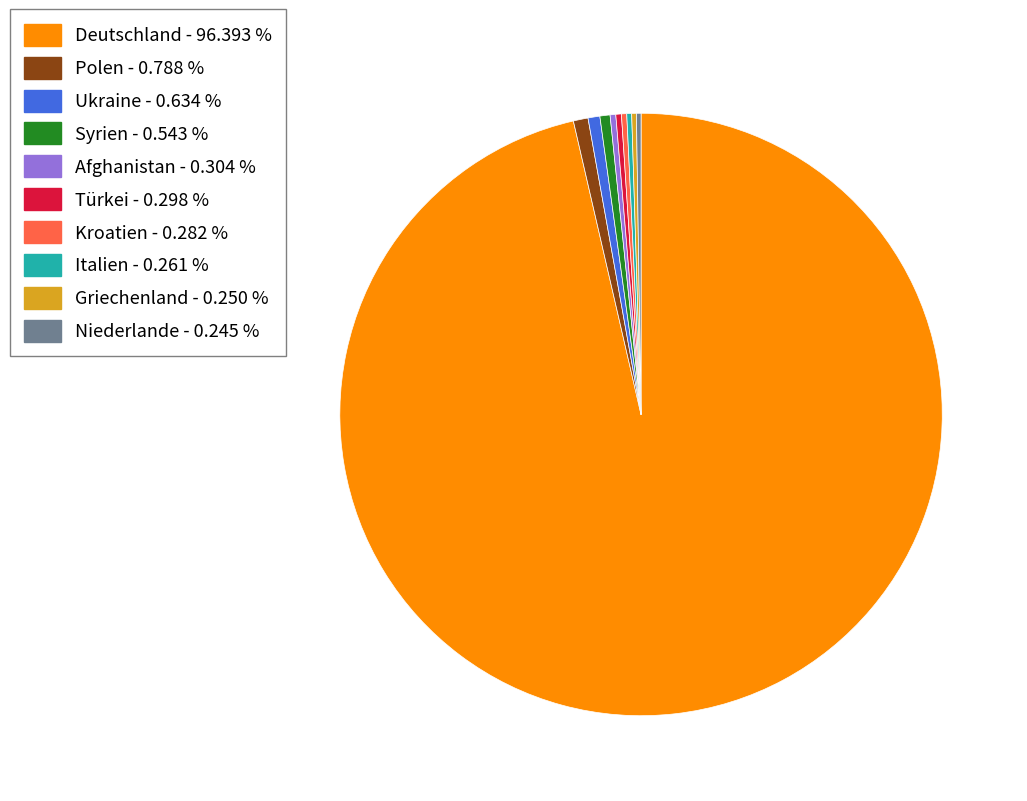

Combined, do Afghanistan and Ukraine account for over 50%?

No